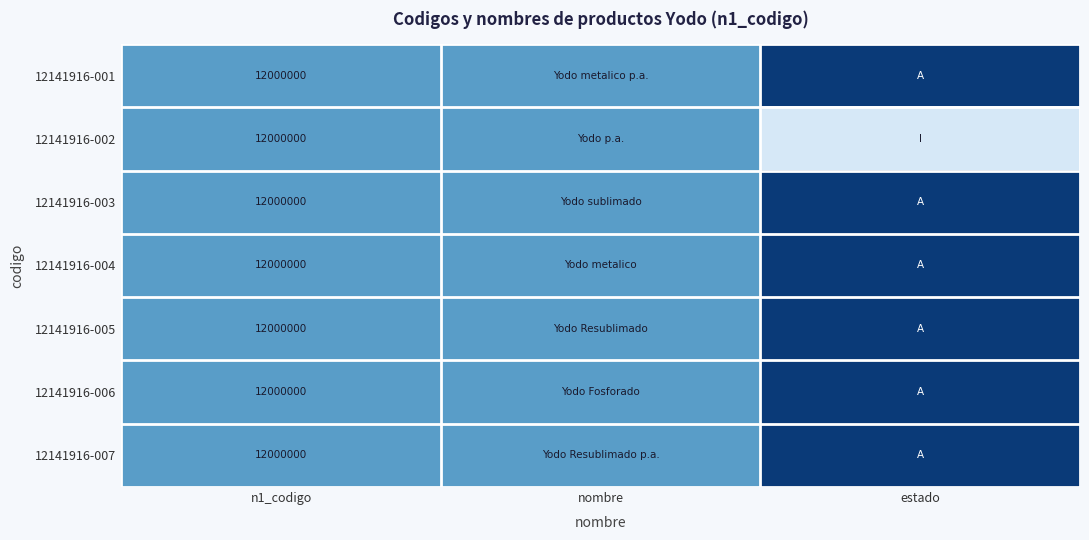

Is it true that 12141916-007 equals 12000000.0 at n1_codigo?

True